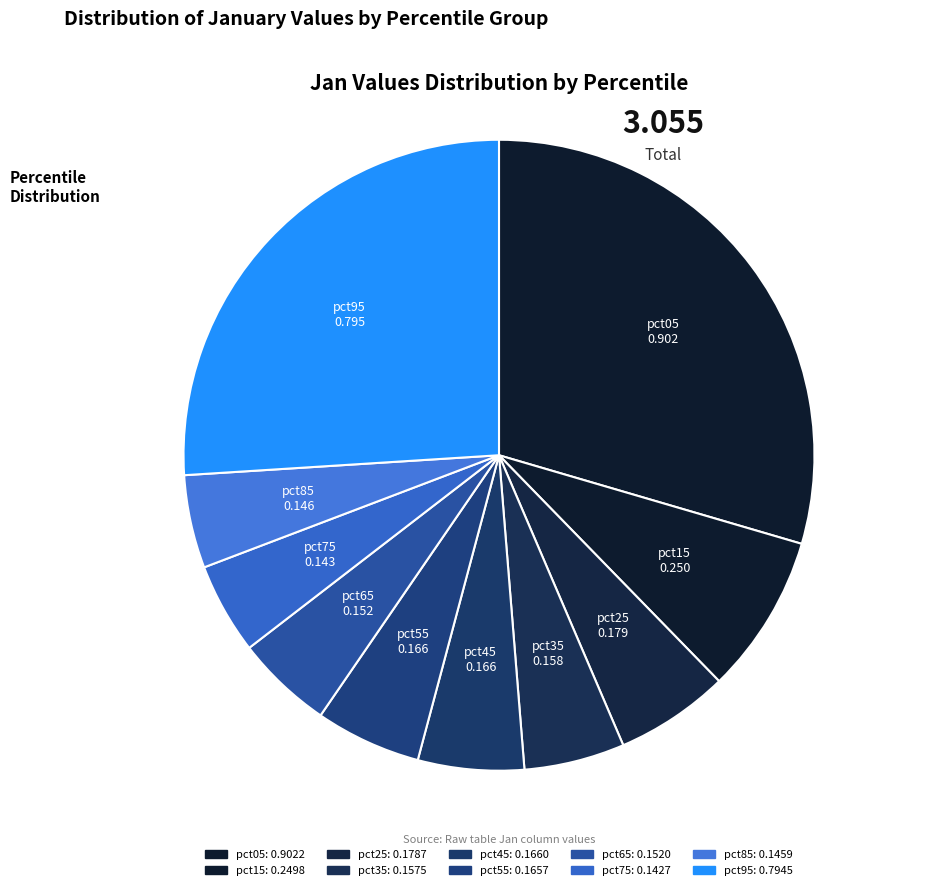

Combined, what portion of the pie is pct15 and pct95?

34.2%